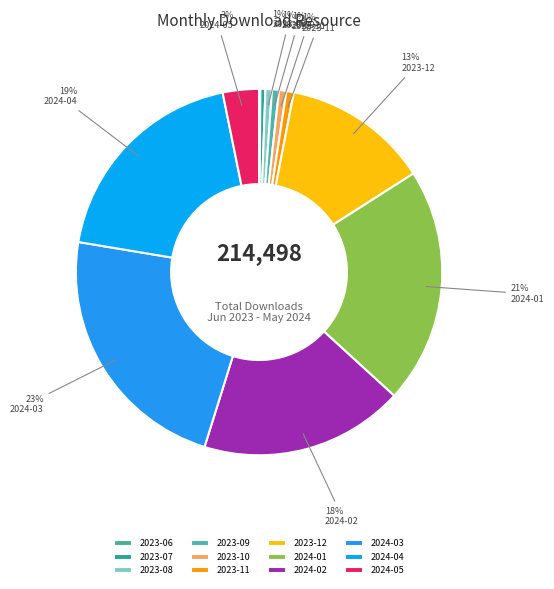

Approximately how many times larger is the value at 2023-07 compared to 2024-05?

0.1